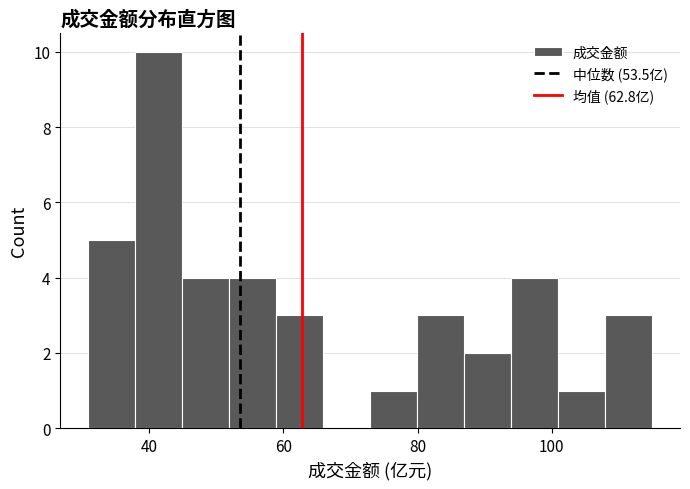

Around what value on the x-axis is the tallest bar? Give the approximate position of its centre, as read against the axis.

42